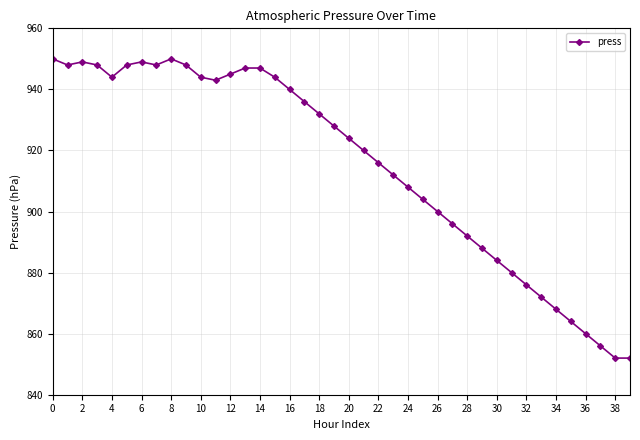

What is the value of the 31st point from the left?

884